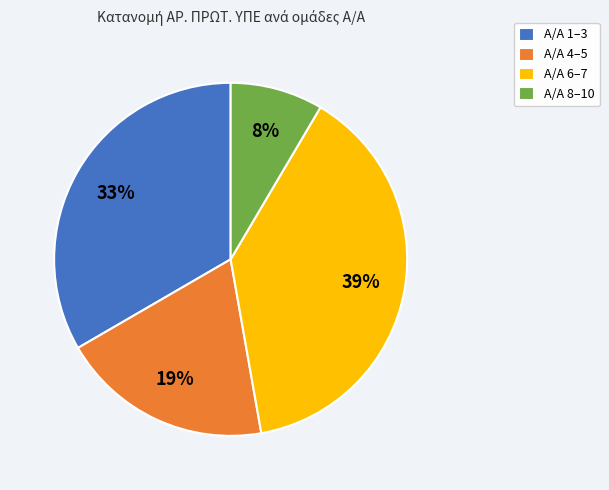

What is the ratio of the value at Α/Α 6–7 to the value at Α/Α 1–3?

1.2